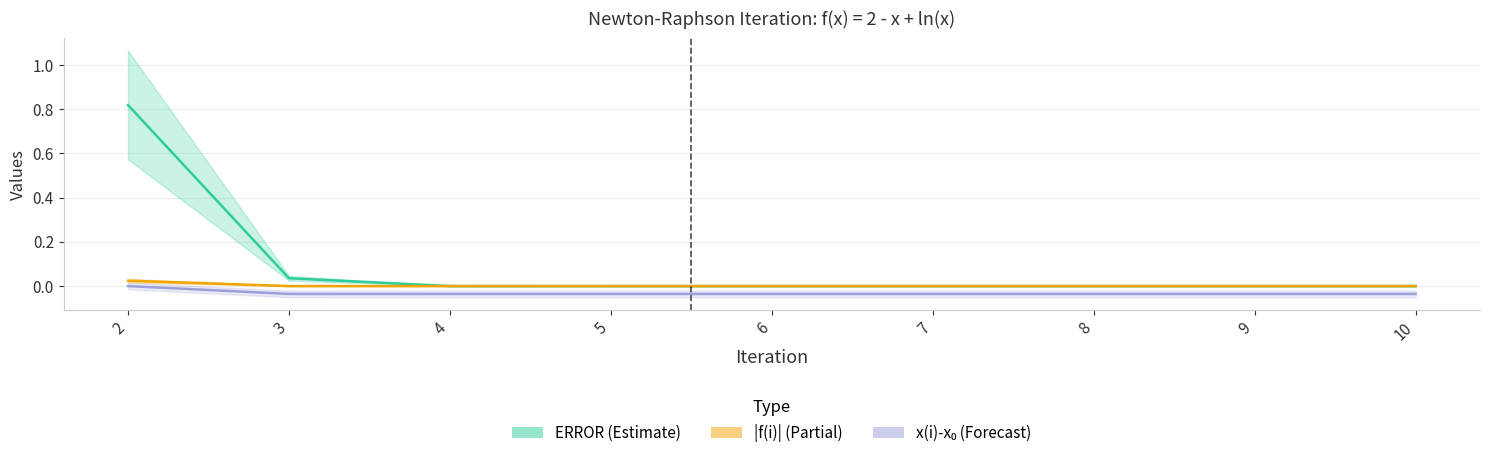

Does the chart display data point markers on the line(s)?

No